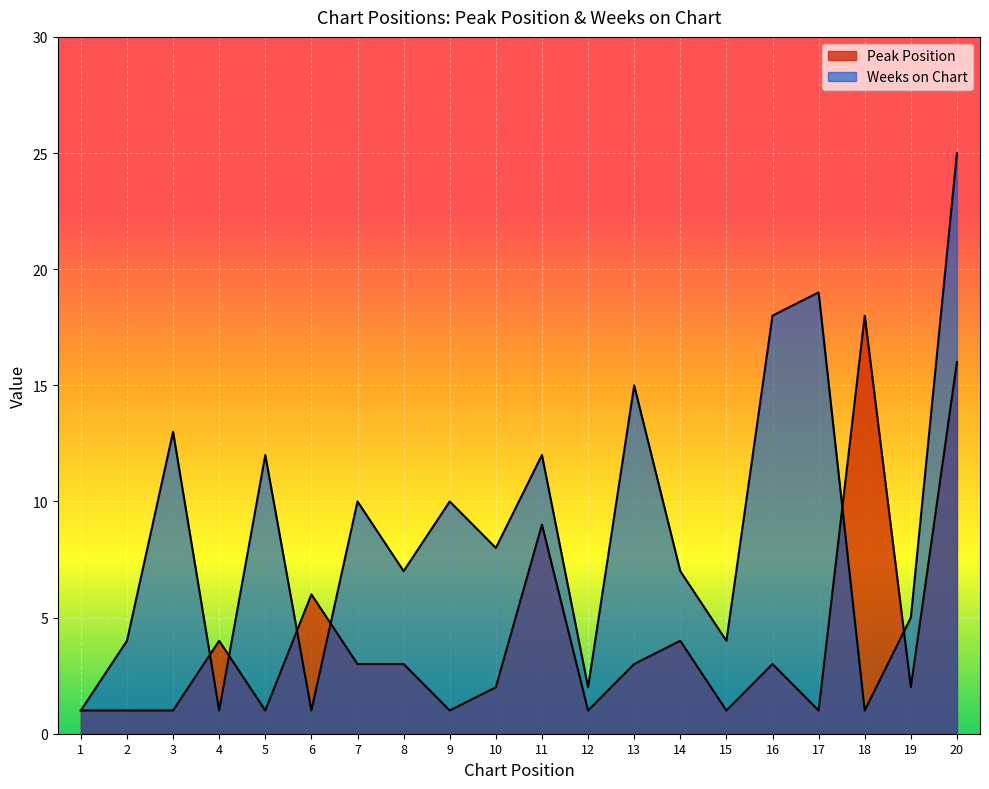

Is it true that Weeks on Chart equals 12 at 8?

False